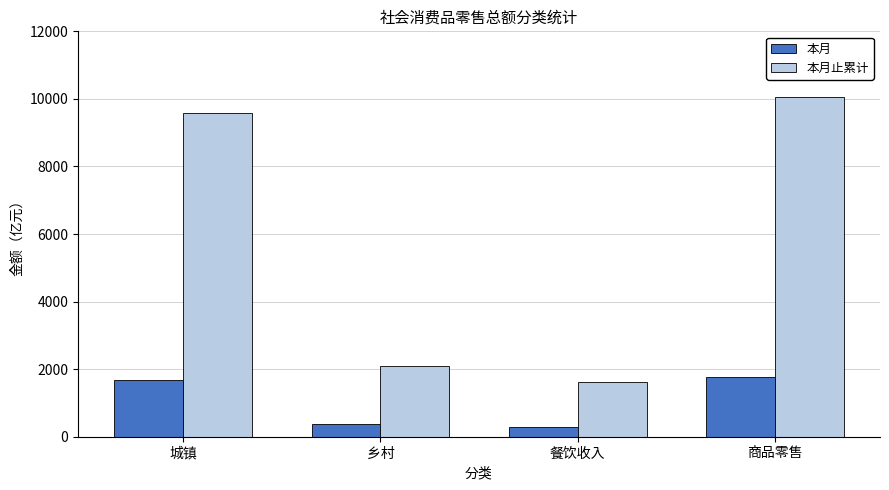

What is the label of the 1st bar from the right?

商品零售